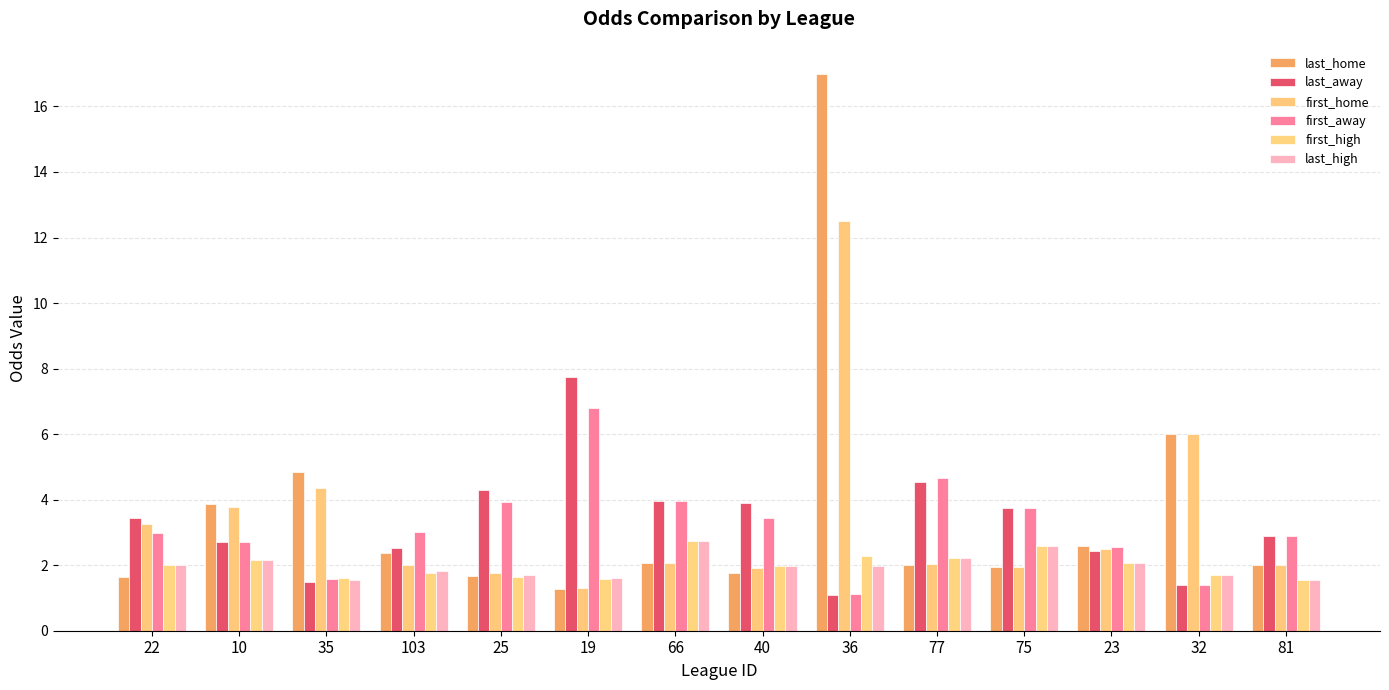

What is the highest value of the last_high series?

2.8